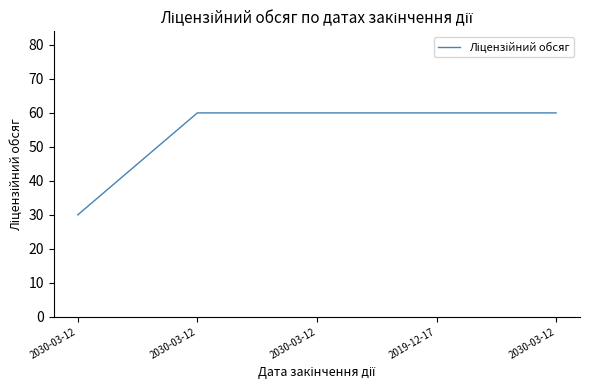

What is the smallest value displayed?

30